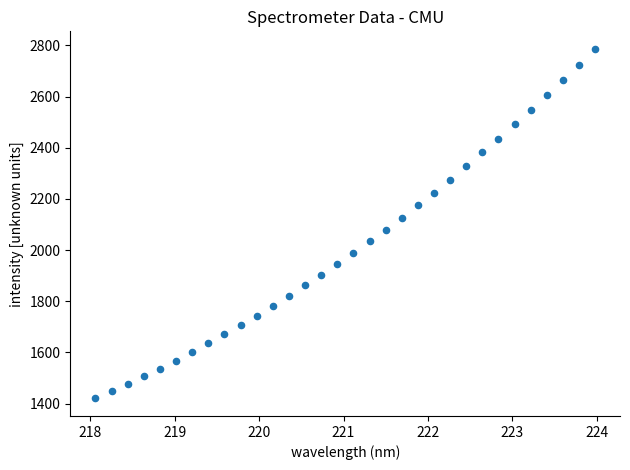

What is the range of X values (max minus min)?

5.9